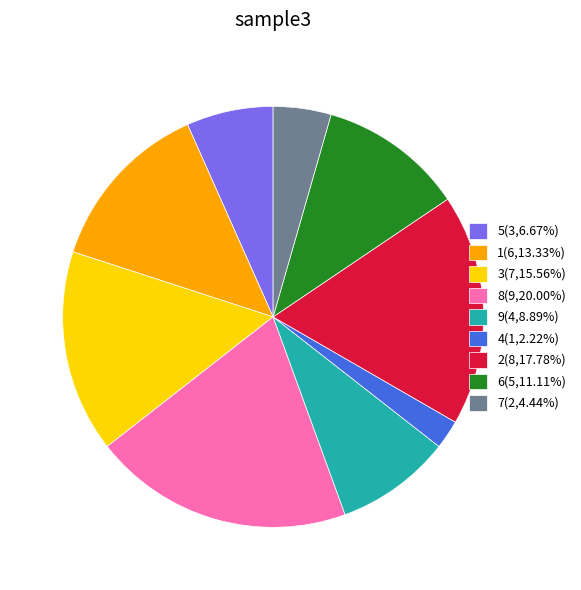

Does 4(1,2.22%) represent more than half of the total?

No